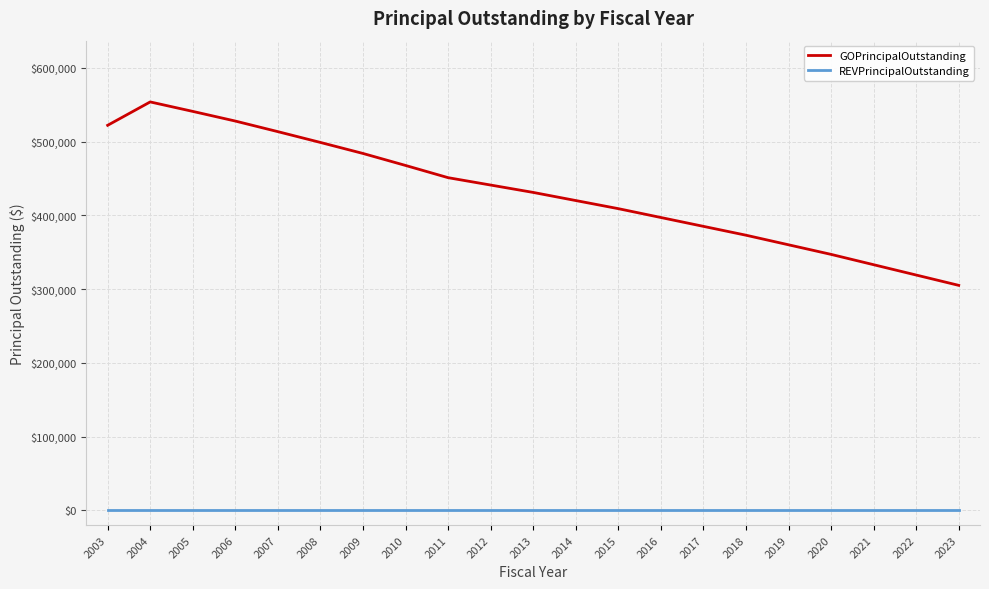

Which series has the largest total across all categories?

GOPrincipalOutstanding